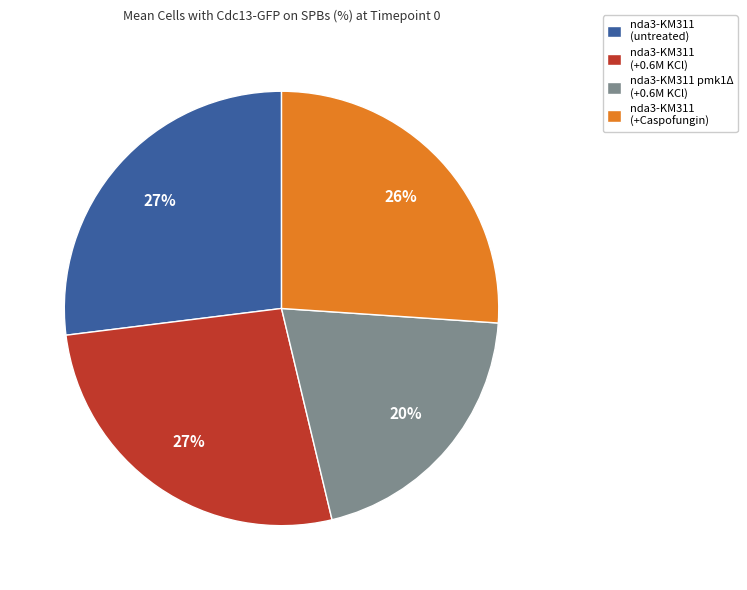

How many slices are in this pie chart?

4